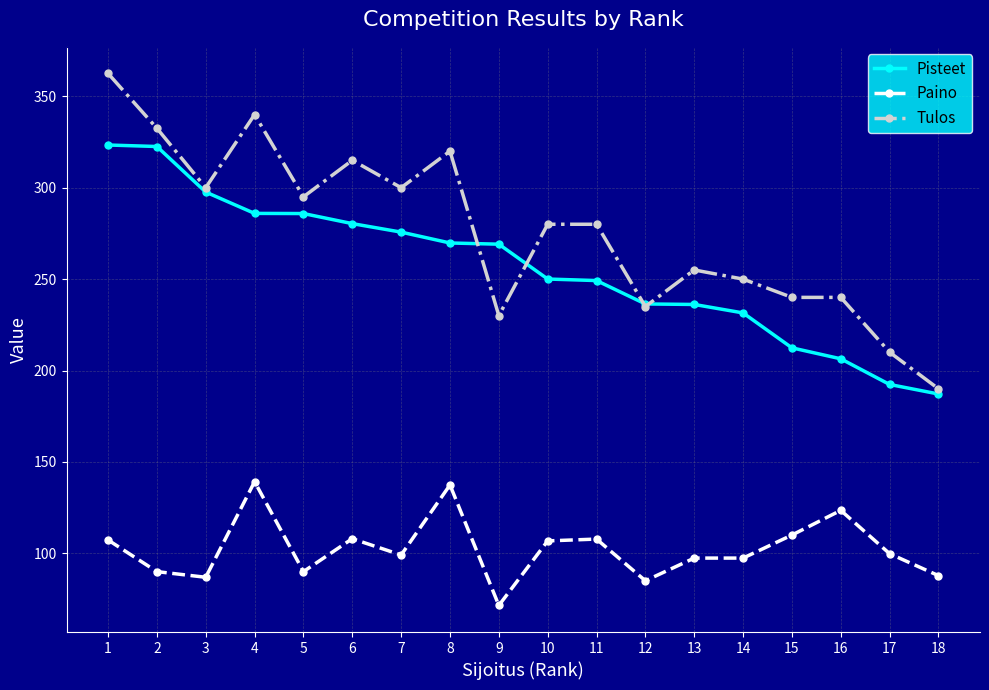

The Pisteet series shows 361.8 at 15. True or false?

False